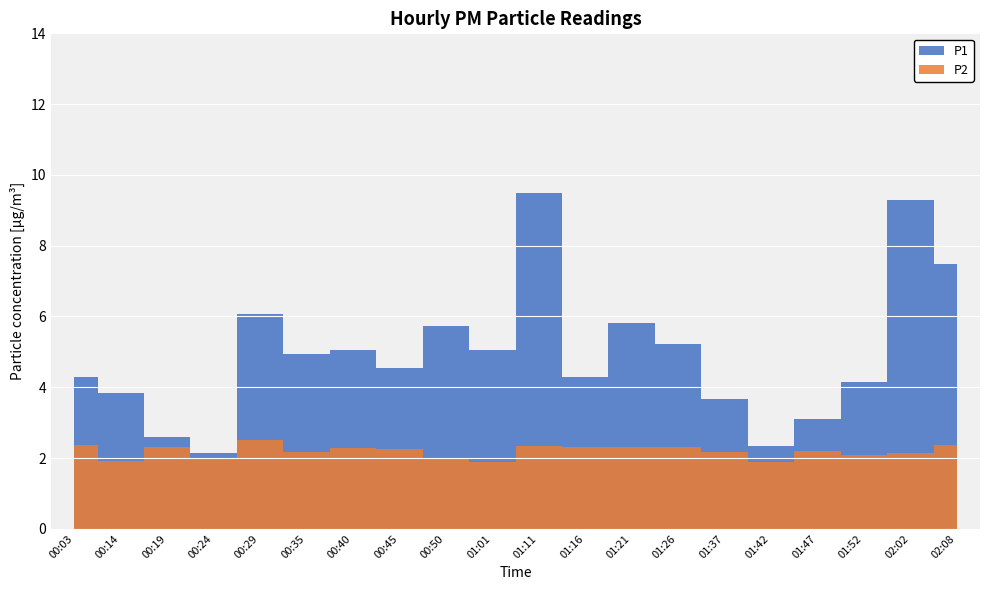

What is the highest value of the P2 series?

2.5